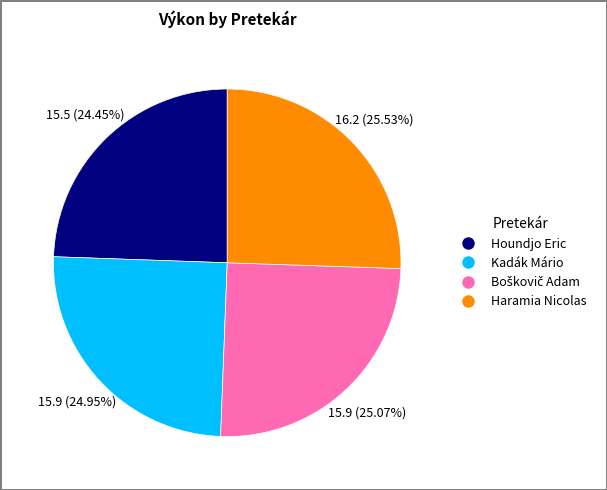

Is there any slice that represents more than half of the pie?

No